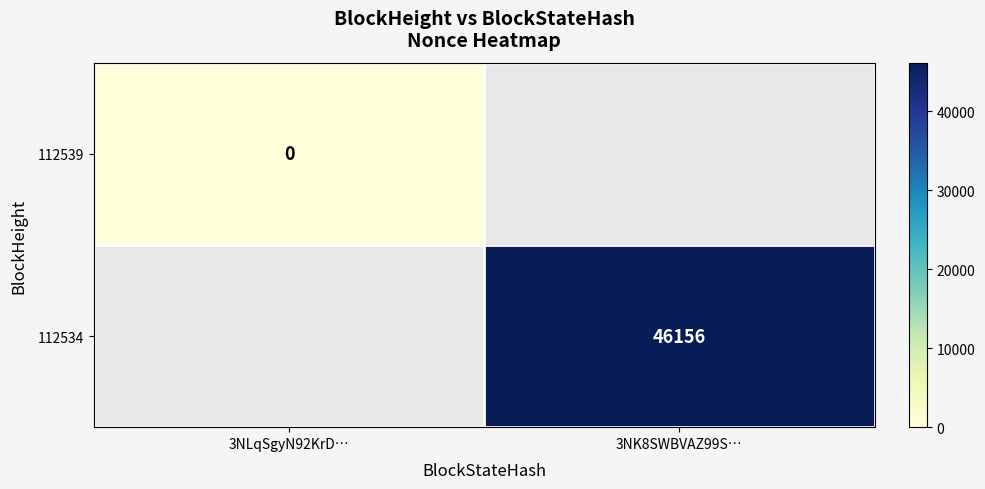

Is the value of 112539 at 3NLqSgyN92KrD… greater than the value of 112534 at 3NK8SWBVAZ99S…?

No